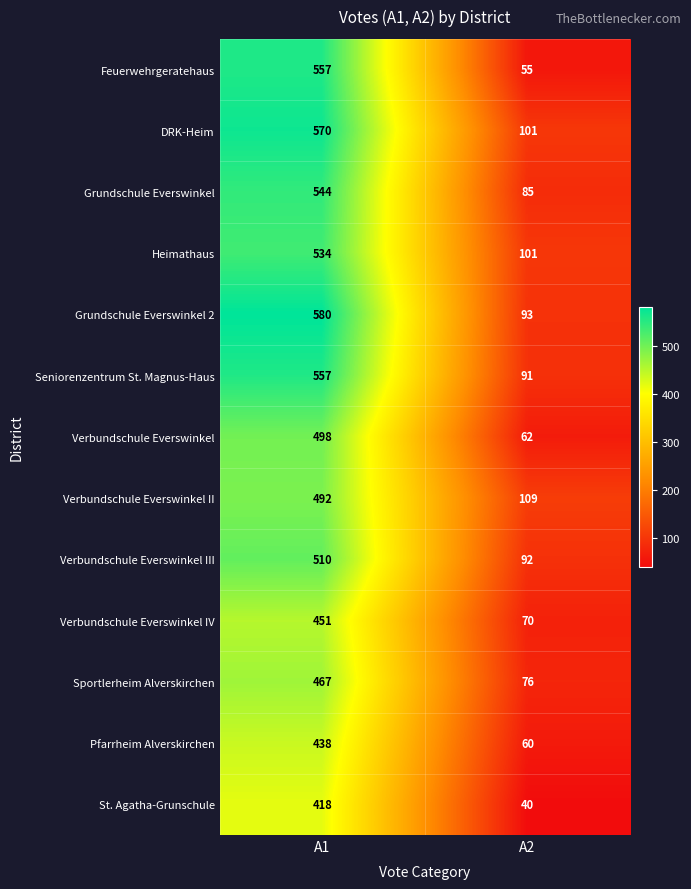

List the labels in order of Heimathaus value, smallest first.

A2, A1